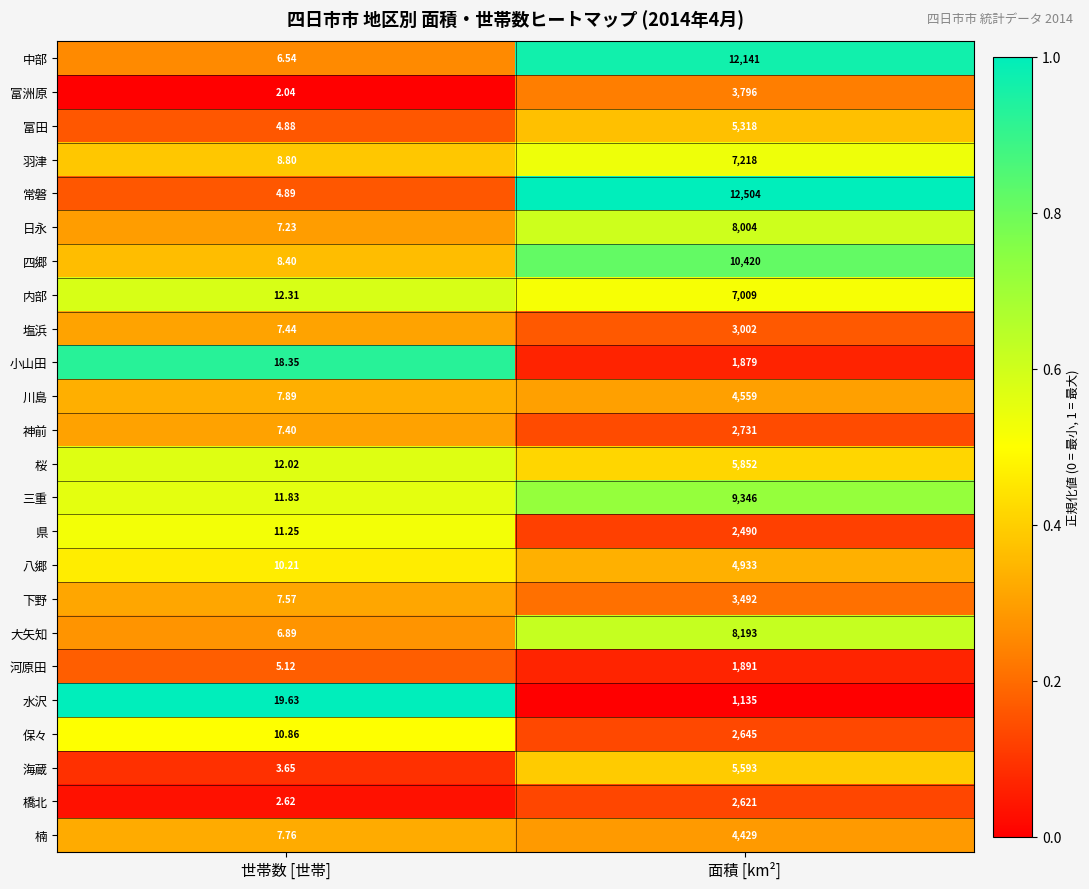

Which label corresponds to the largest value in the chart?

面積 [km²]